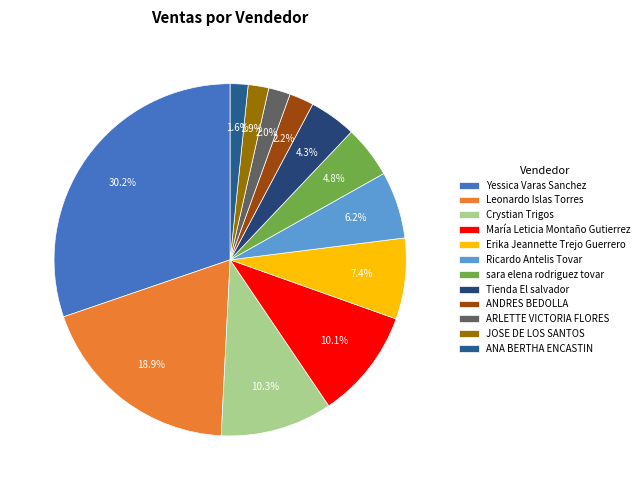

Count the number of slices in the pie.

12